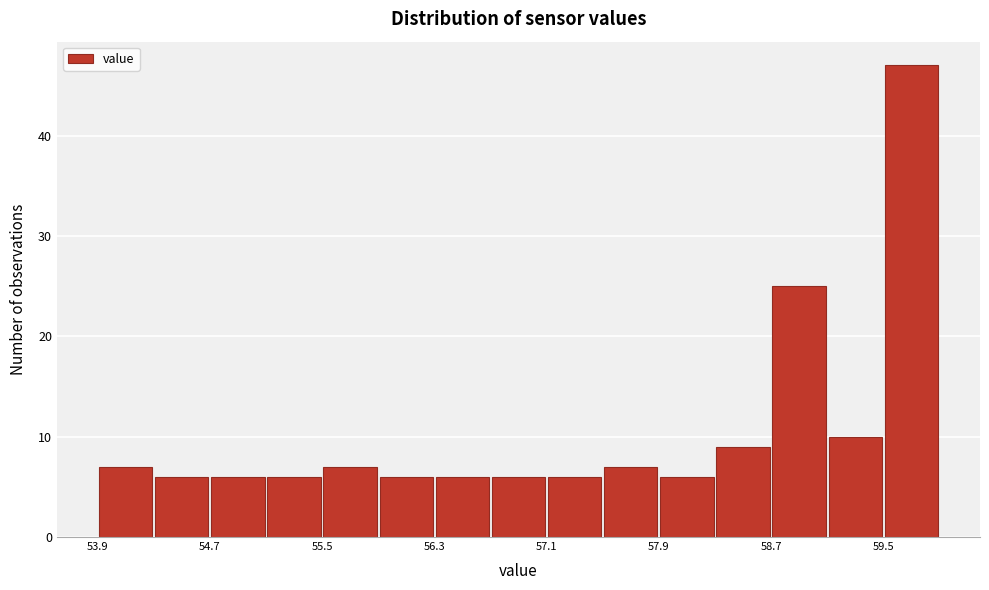

How tall is the bar that spans 53.9 to 54.3 on the x-axis? Neither the bar edges nor the heights are printed on the chart, so give them approximately, as read against the axes.

7